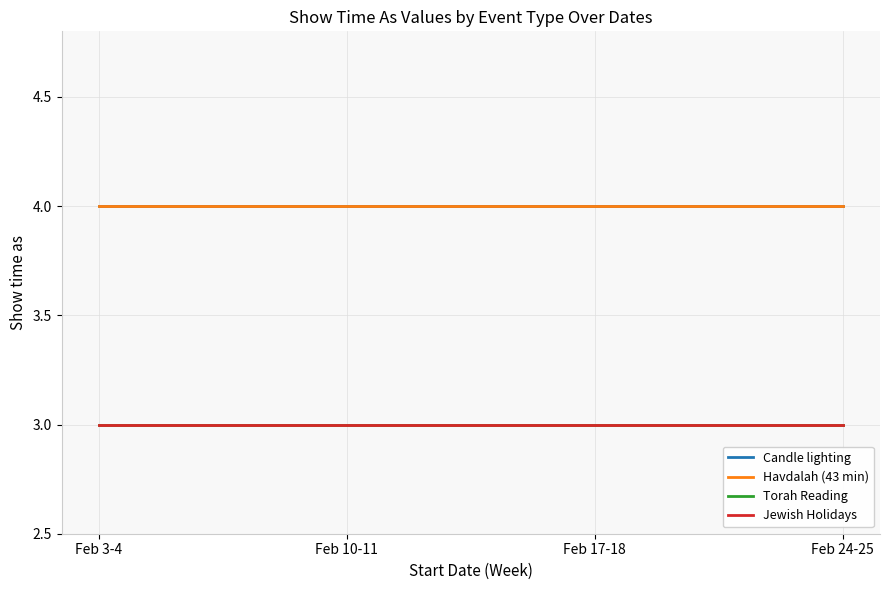

Is this an area chart (filled region under the line)?

No